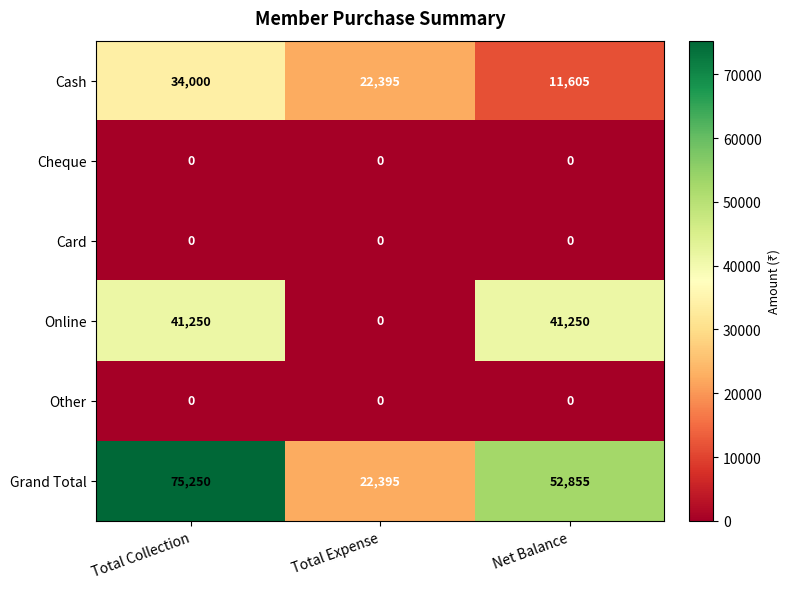

What is the total value across all series at Total Collection?

150500